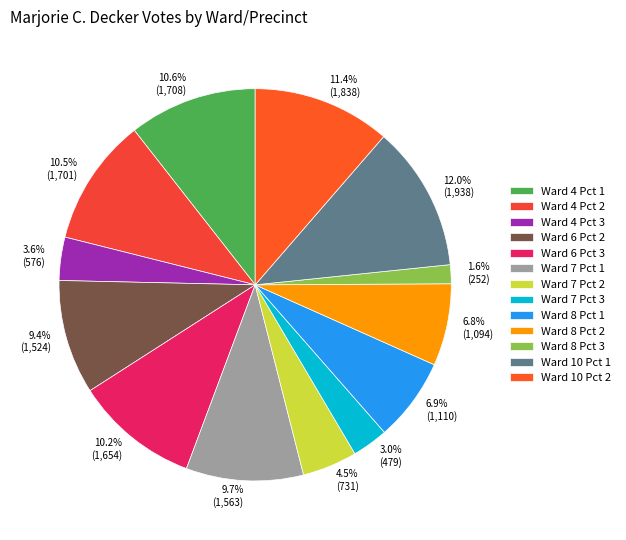

The Ward 6 Pct 3 slice represents 17% of the pie. True or false?

False